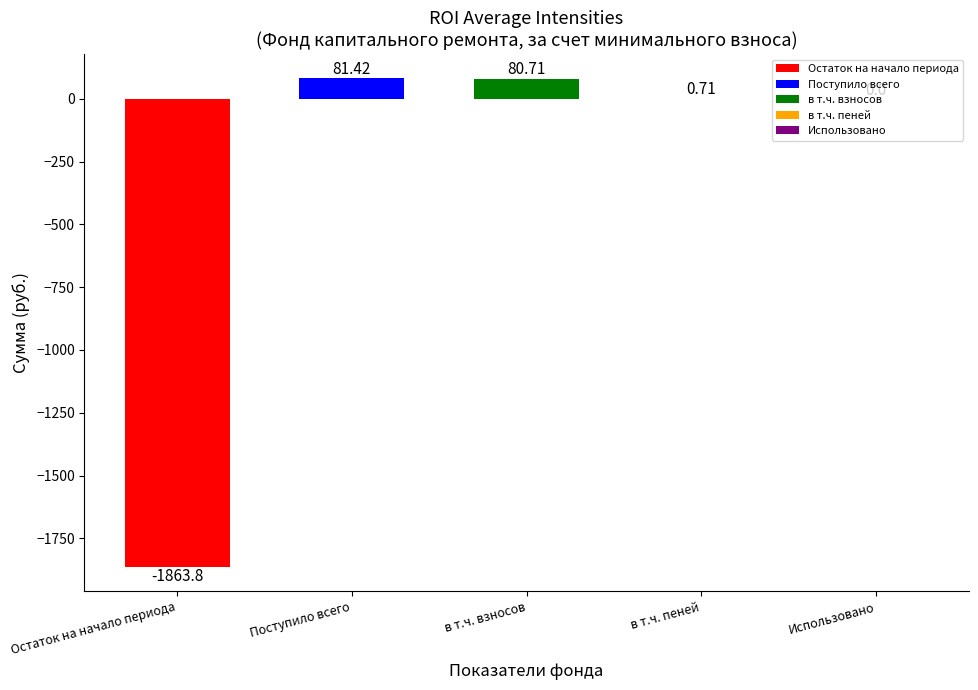

What is the sum of the values at в т.ч. пеней and Поступило всего?

82.1